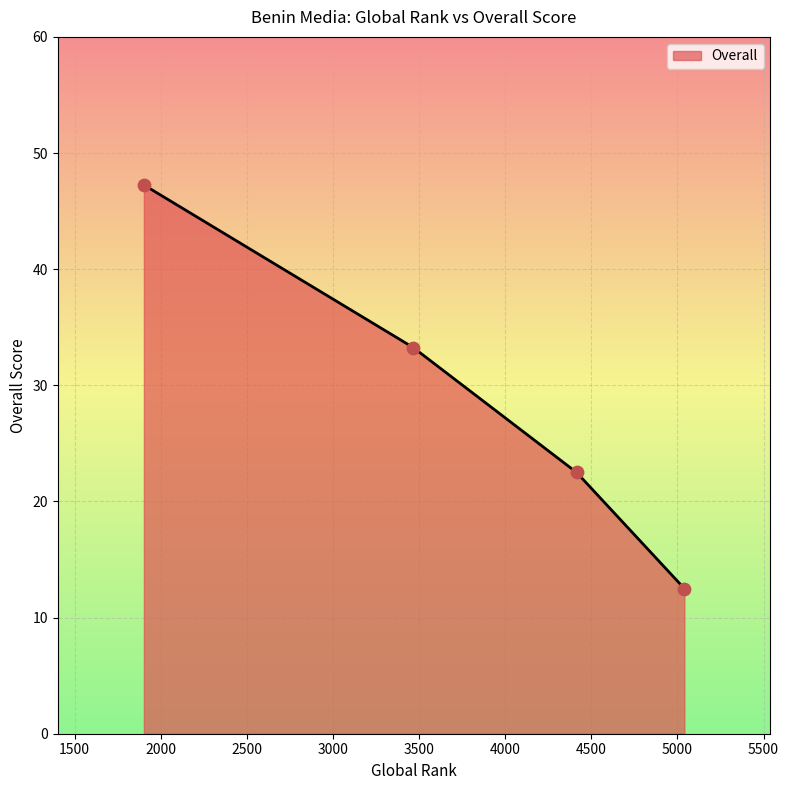

True or false: the data has more than 1 interior local peaks.

False